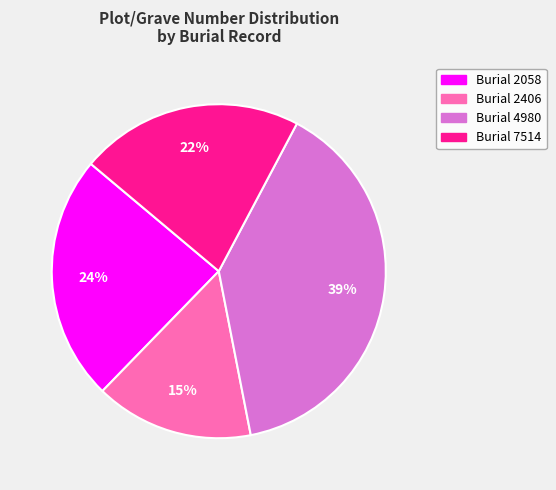

Count the number of slices in the pie.

4